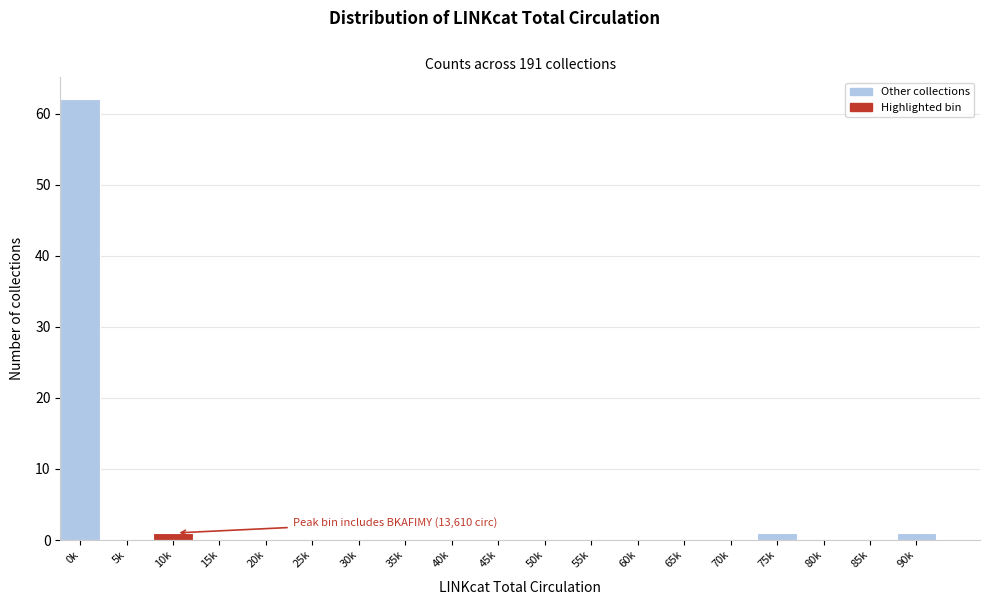

Reading left to right, transcribe all the data shown in this chart.

0k=62	5k=0	10k=1	15k=0	20k=0	25k=0	30k=0	35k=0	40k=0	45k=0	50k=0	55k=0	60k=0	65k=0	70k=0	75k=1	80k=0	85k=0	90k=1